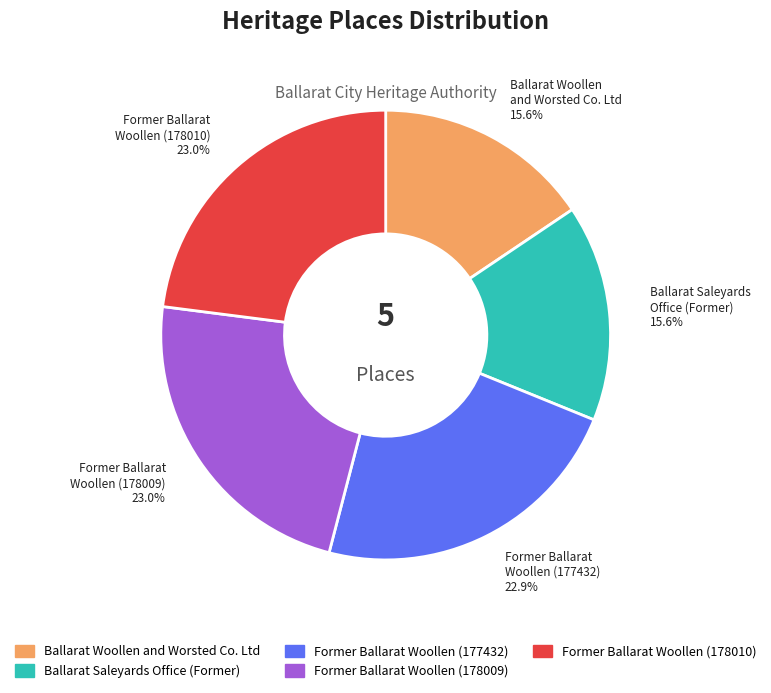

Is there a majority slice in this chart?

No